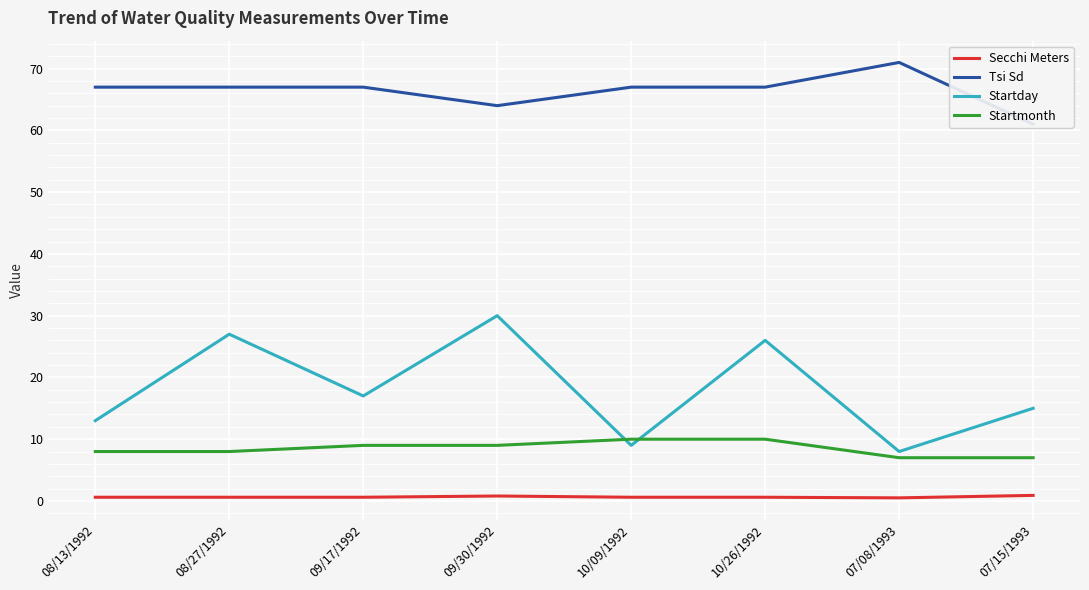

At which category is the sum across all series the highest?

09/30/1992